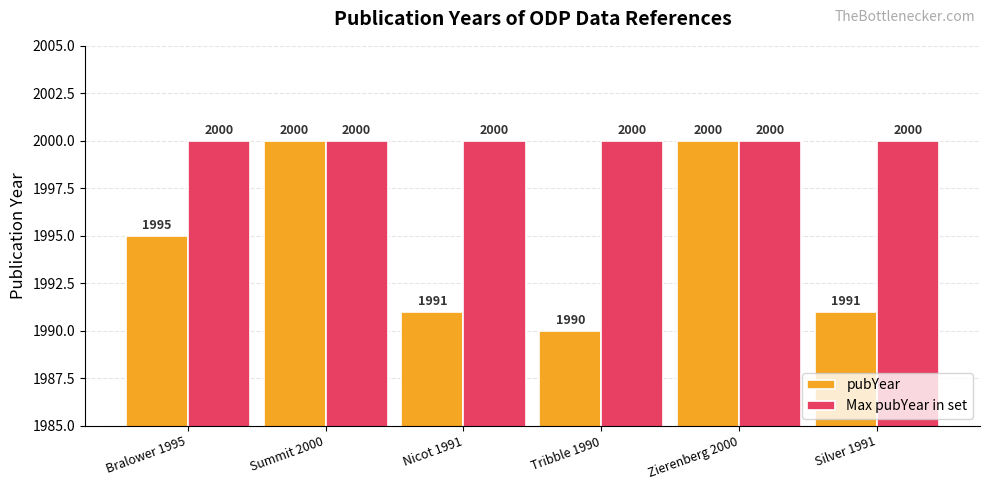

What is the smallest value displayed?

1990